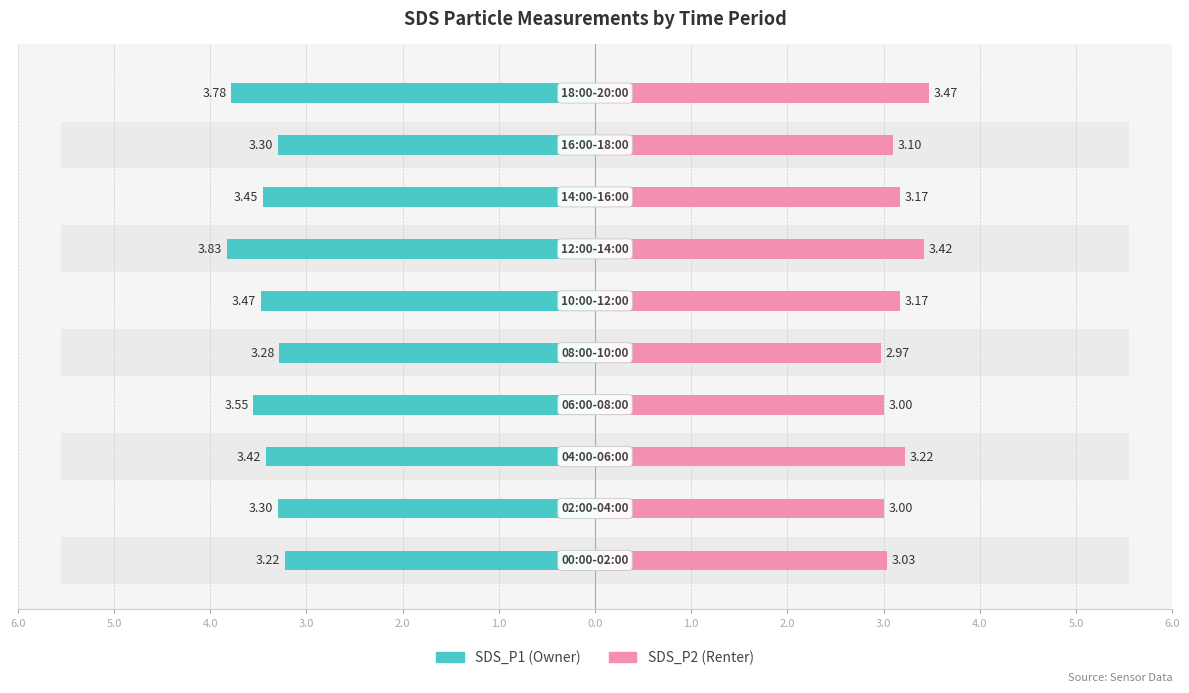

At 1.0, list the series in order from smallest to largest.

SDS_P1, SDS_P2